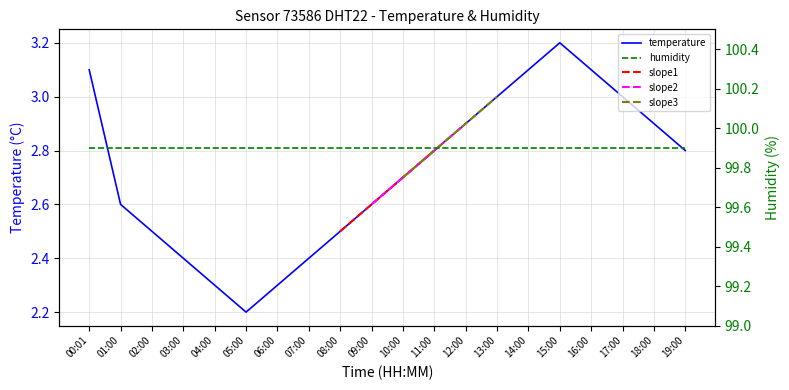

At which label is temperature closest to 2?

05:00